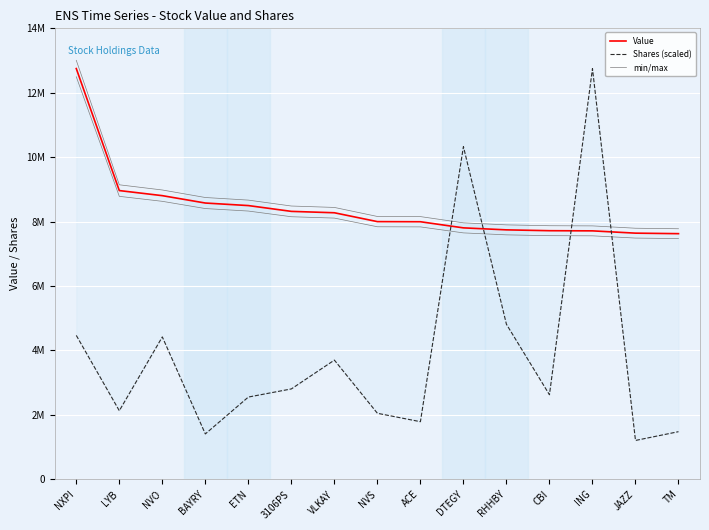

What is the spread (max minus min) of values at 3106PS?

5678763.5